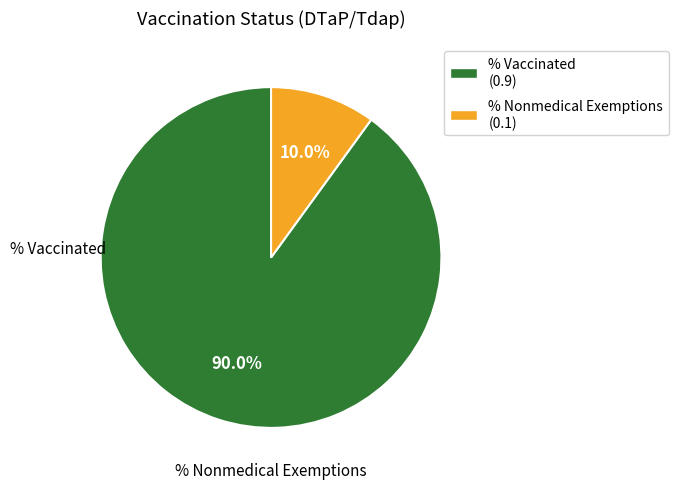

To the nearest percent, what is the difference between the largest and smallest slice percentages?

80%